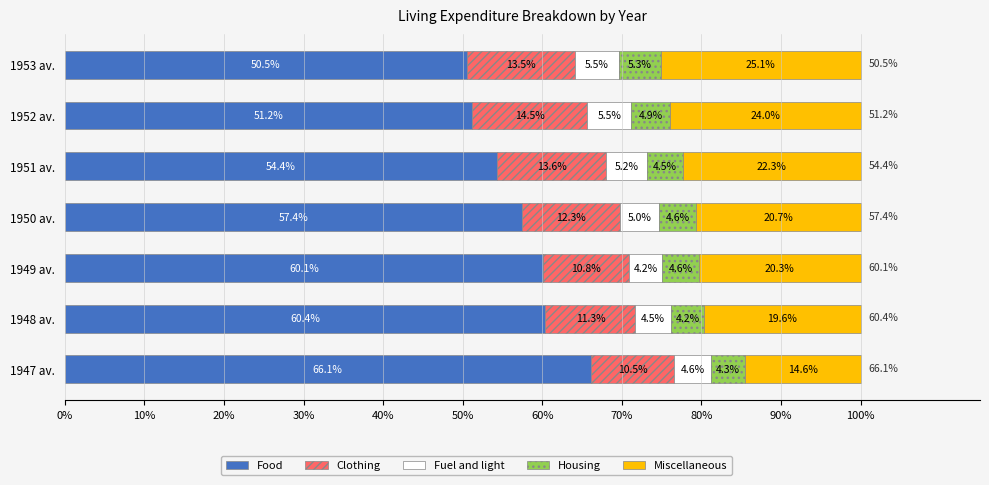

The value of Food at 1947 av. is 66.1. True or false?

True